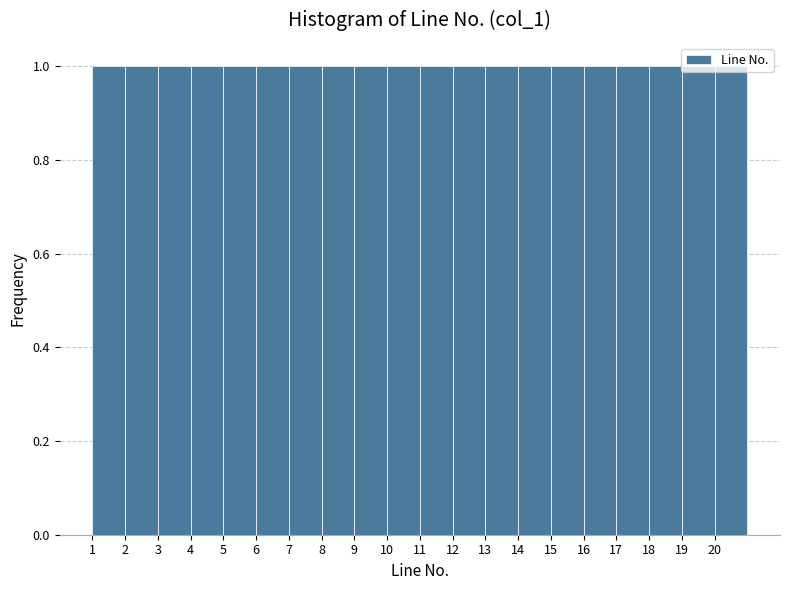

Reading left to right, transcribe this chart: for each bar, give the range it covers on the x-axis and its height. The values are not printed on the chart, so give them approximately, as read against the axis.

1 to 2: 1
2 to 3: 1
3 to 4: 1
4 to 5: 1
5 to 6: 1
6 to 7: 1
7 to 8: 1
8 to 9: 1
9 to 10: 1
10 to 11: 1
11 to 12: 1
12 to 13: 1
13 to 14: 1
14 to 15: 1
15 to 16: 1
16 to 17: 1
17 to 18: 1
18 to 19: 1
19 to 20: 1
20 to 21: 1